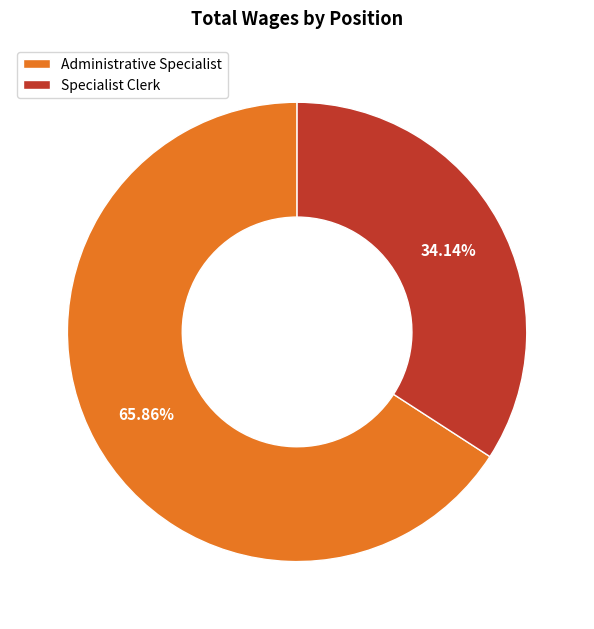

Which slice is the smallest?

Specialist Clerk